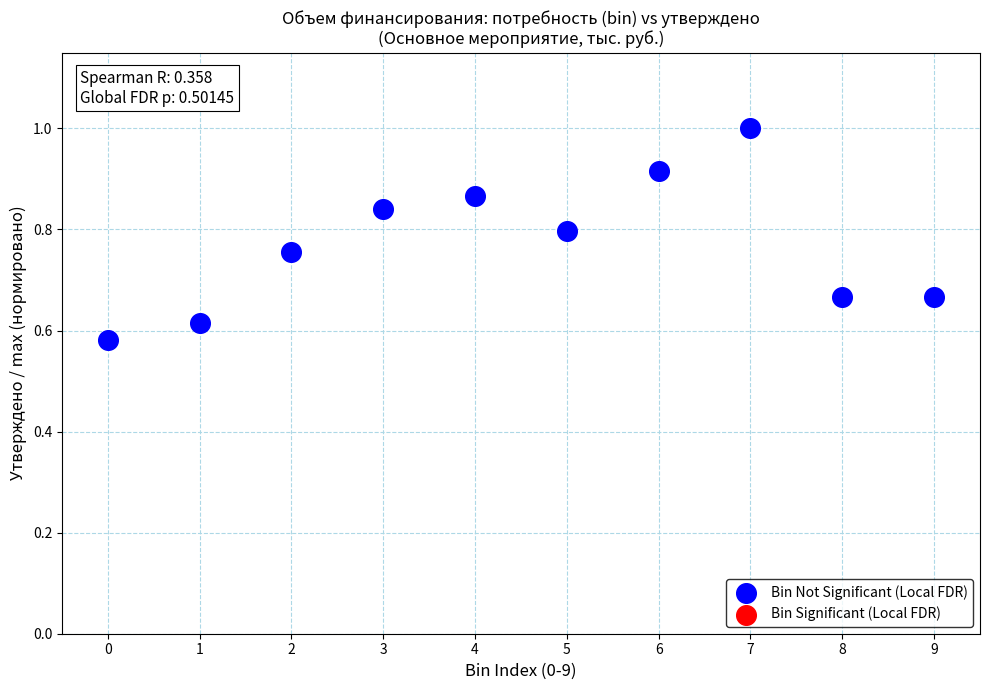

What is the range of Y values (max minus min)?

0.4